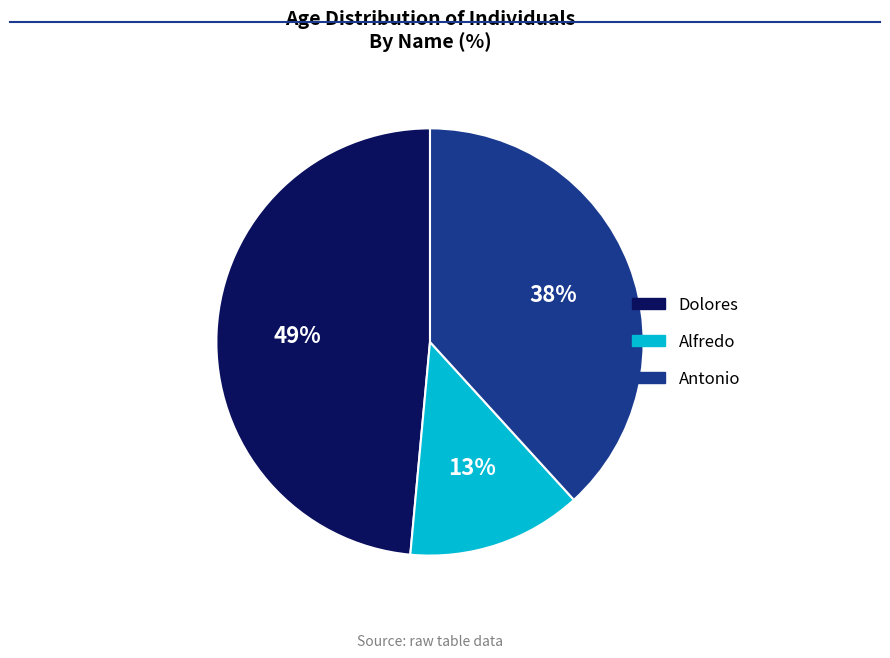

The Antonio slice represents 38% of the pie. True or false?

True